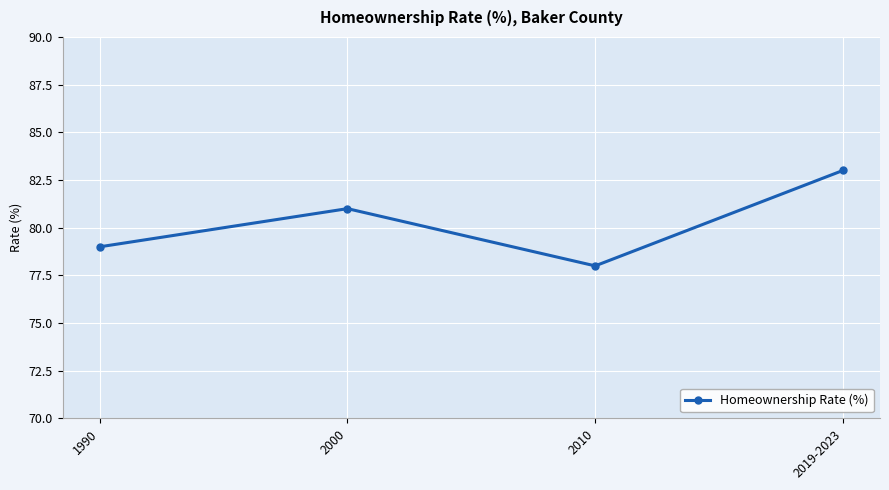

Approximately how many times larger is the value at 2010 compared to 2000?

1.0